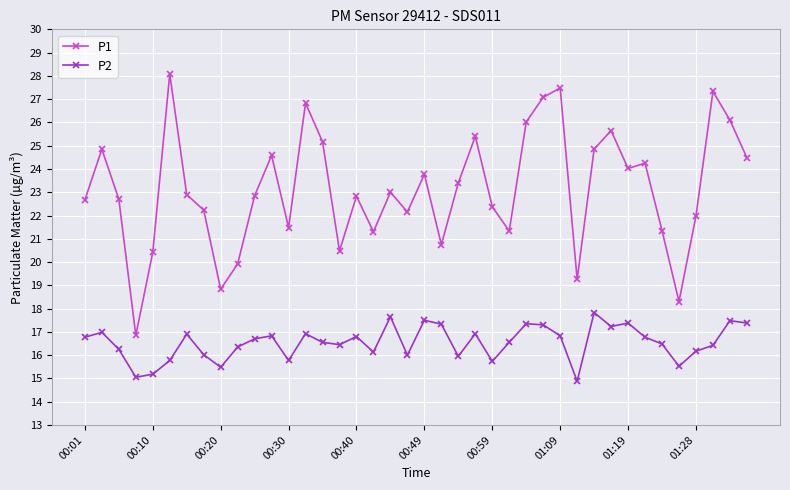

What is the smallest value displayed?

14.9